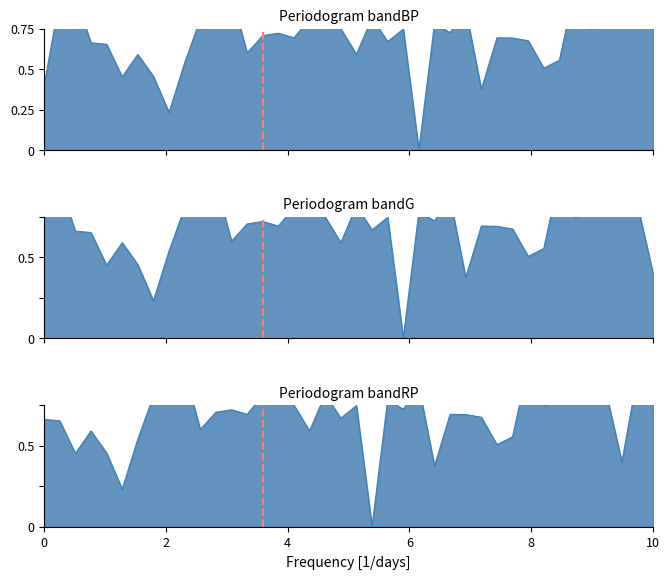

How many positive values does the intensity_panel1 series have?

39